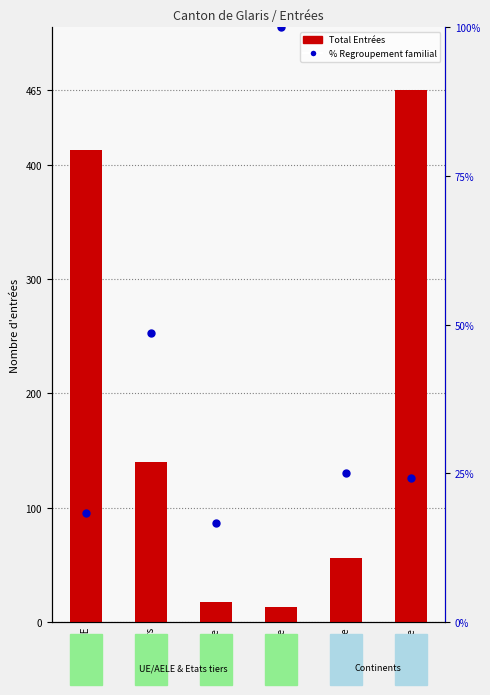

What are all the series names shown in the legend?

Total Entrées, % Regroupement familial